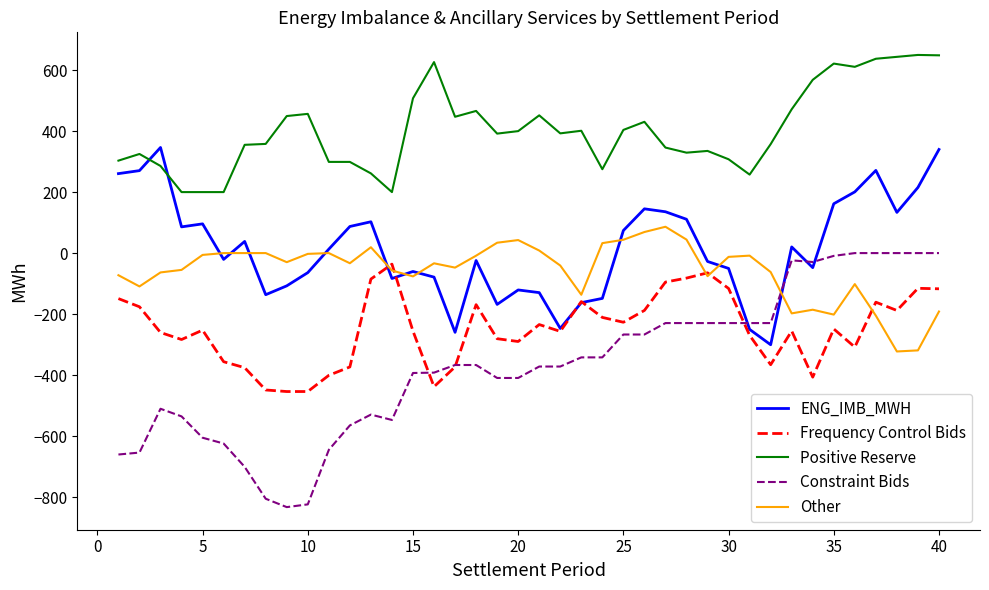

What is the minimum value for Constraint Bids?

-833.0